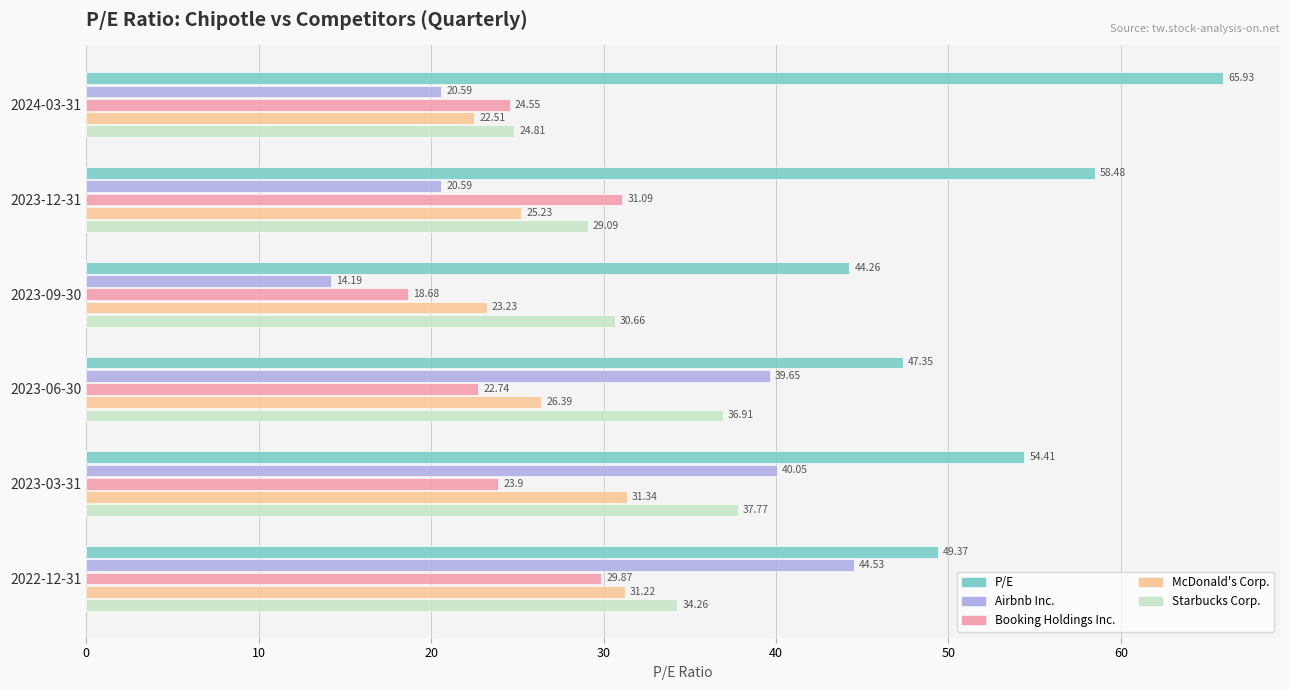

Which series has the largest range (max minus min)?

Airbnb Inc.